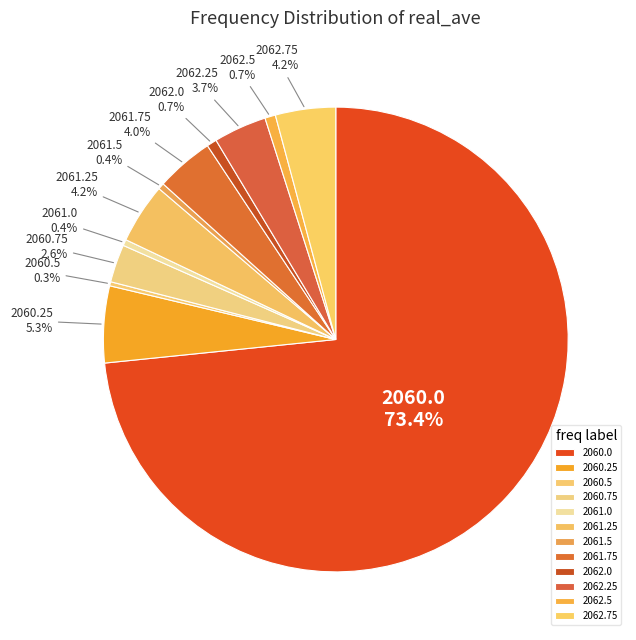

Is it true that 2060.0 is 60% of the pie?

False